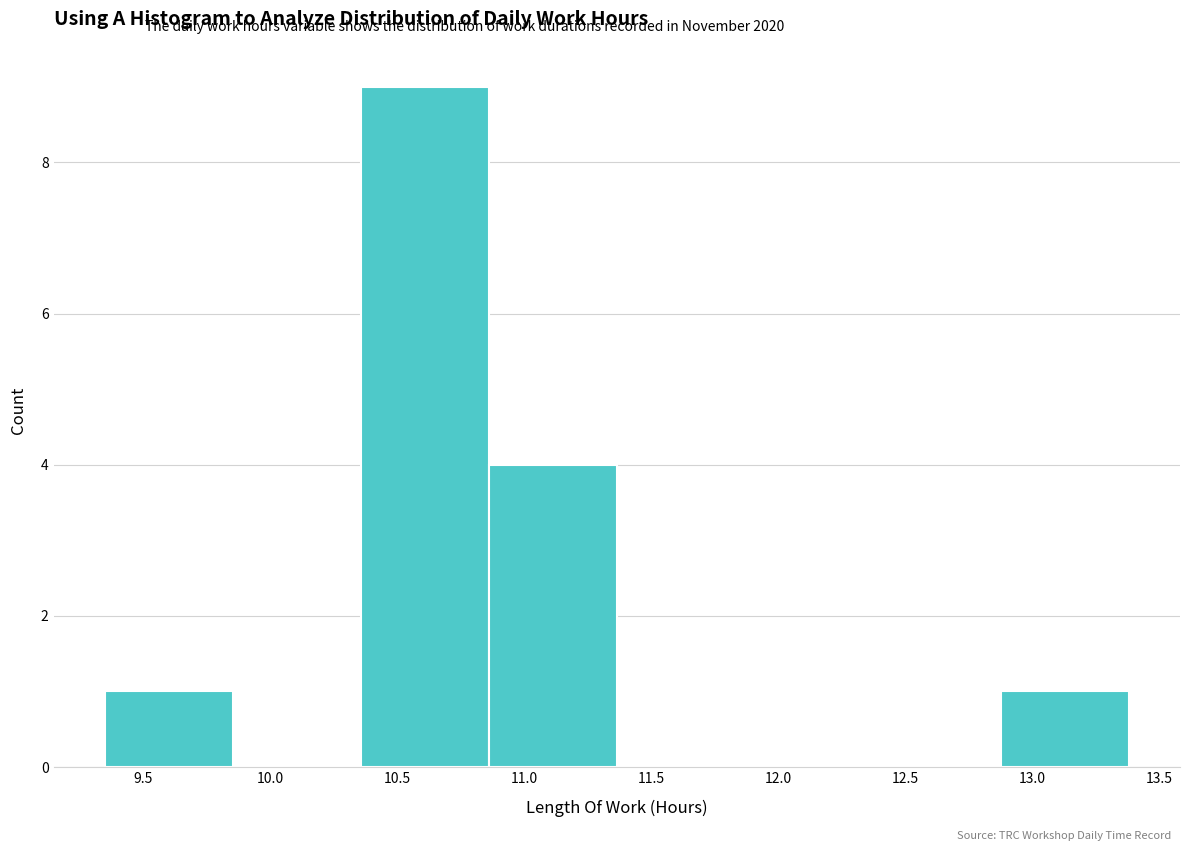

Reading left to right, transcribe this chart: for each bar, give the range it covers on the x-axis and its height. Neither the bar edges nor the heights are printed on the chart, so give them approximately, as read against the axes.

9.35 to 9.85: 1
9.85 to 10.35: 0
10.35 to 10.85: 9
10.85 to 11.35: 4
11.35 to 11.85: 0
11.85 to 12.35: 0
12.35 to 12.90: 0
12.90 to 13.40: 1